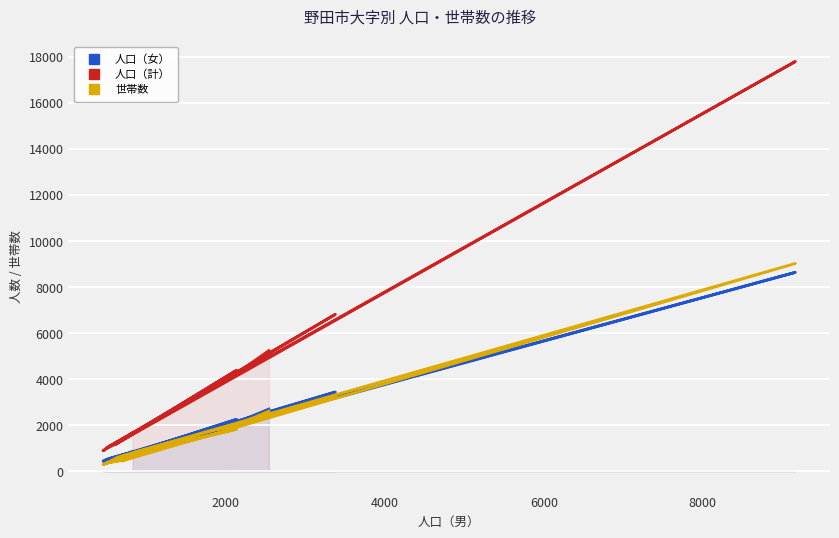

True or false: 人口（女） and 人口（計） cross at least once.

False